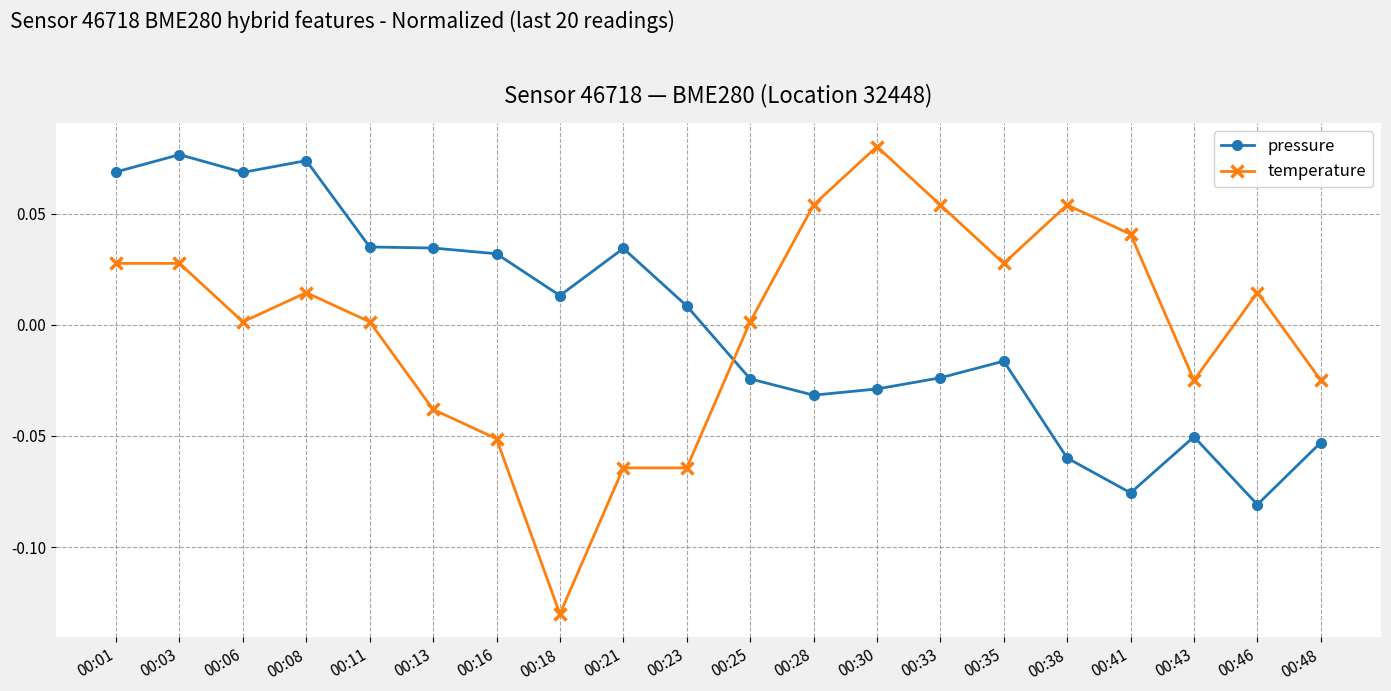

Between 00:21 and 00:38, which series saw the biggest shift?

temperature